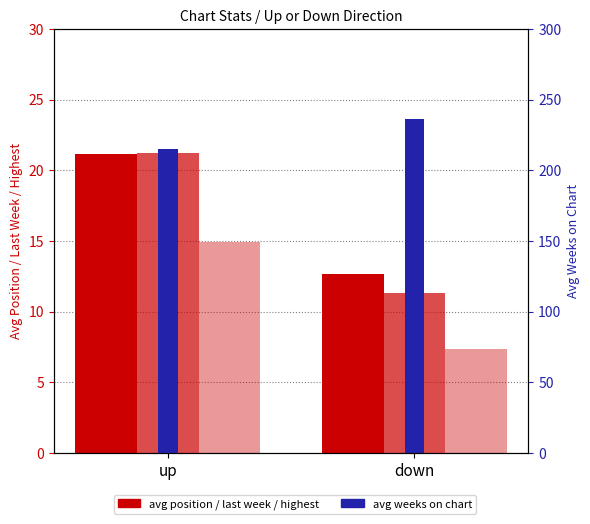

Where does the avg highest position series first go above 14?

up